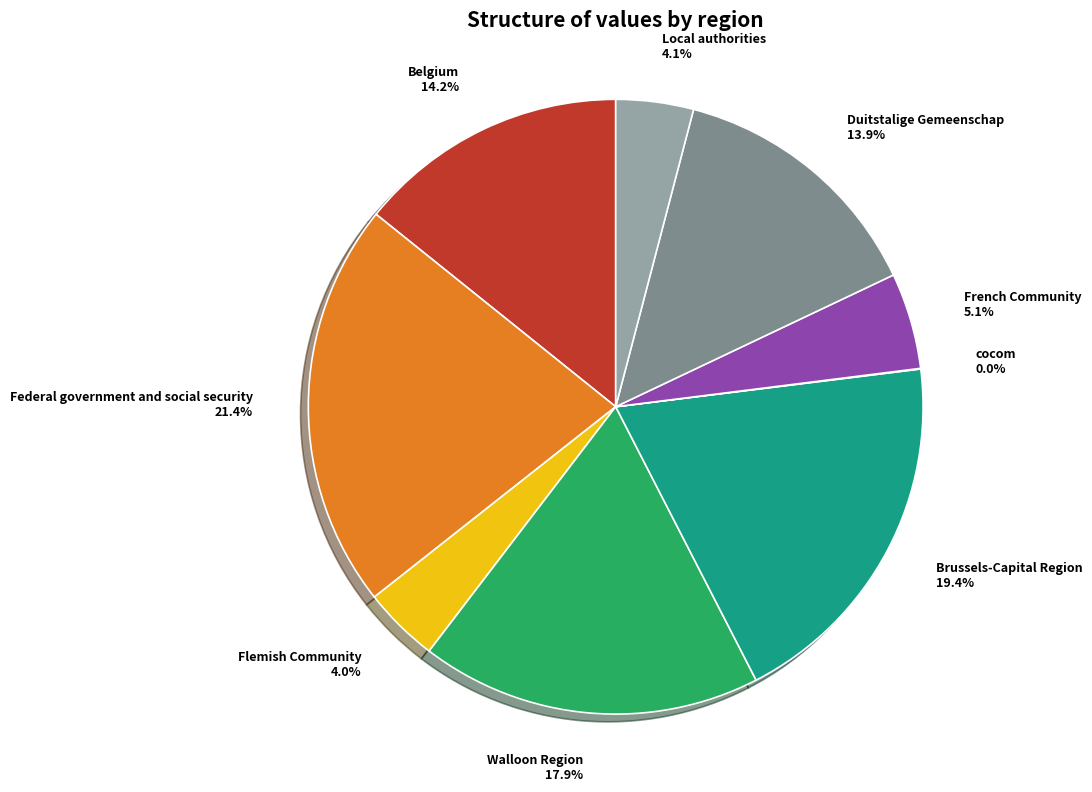

What percentage do French Community and Belgium together represent?

19.3%